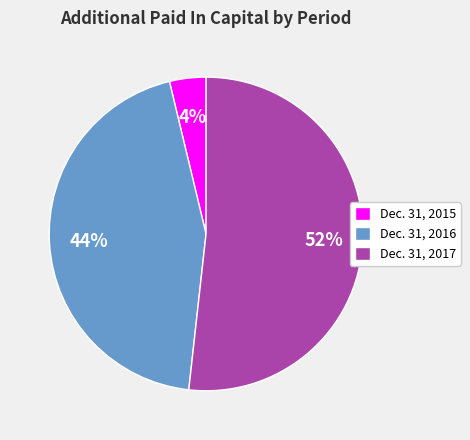

Approximately how many times larger is the value at Dec. 31, 2017 compared to Dec. 31, 2016?

1.2